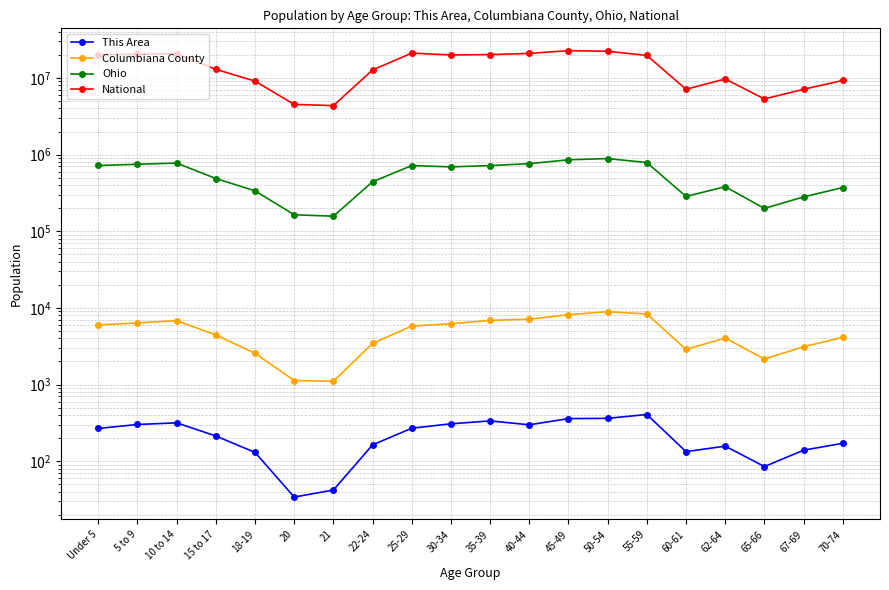

The Ohio series shows 337583 at 5 to 9. True or false?

False